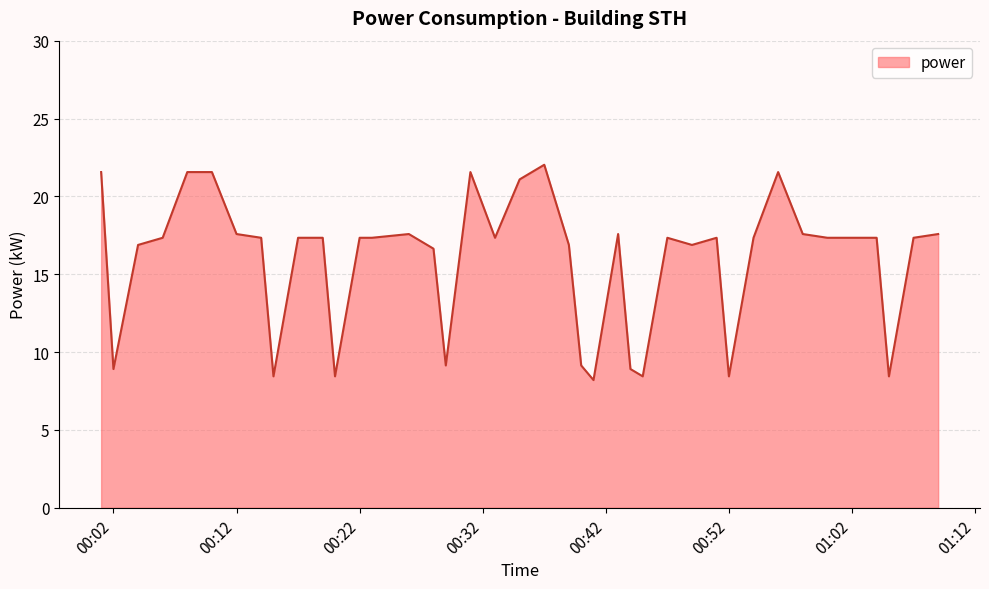

What is the difference between the maximum and minimum values?

13.8